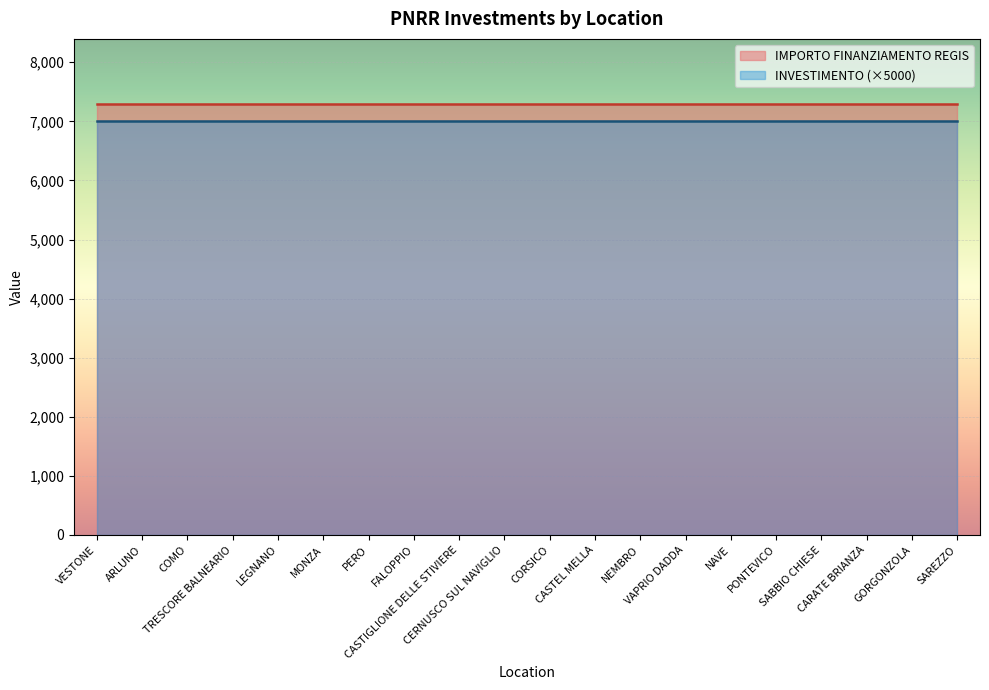

How many data points does each series have?

20